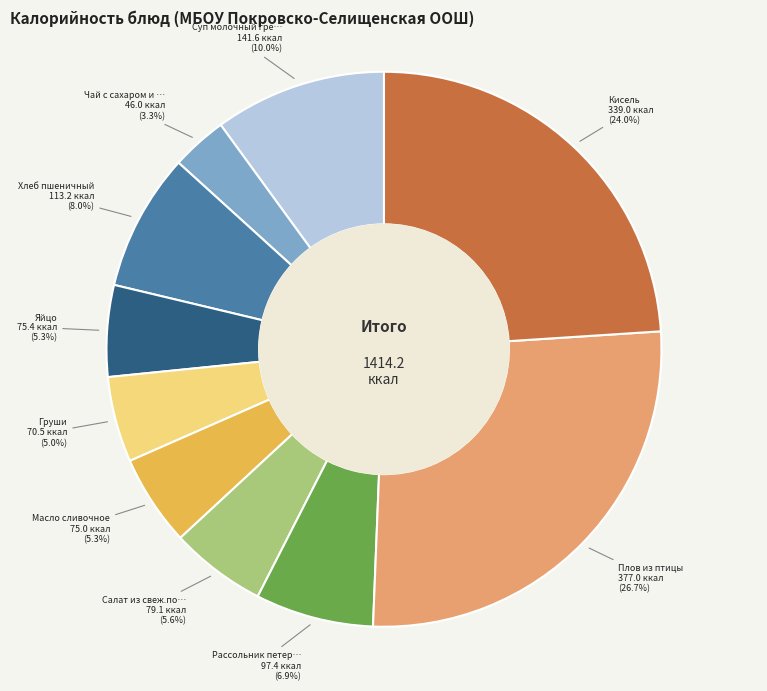

How many slices are in this pie chart?

10